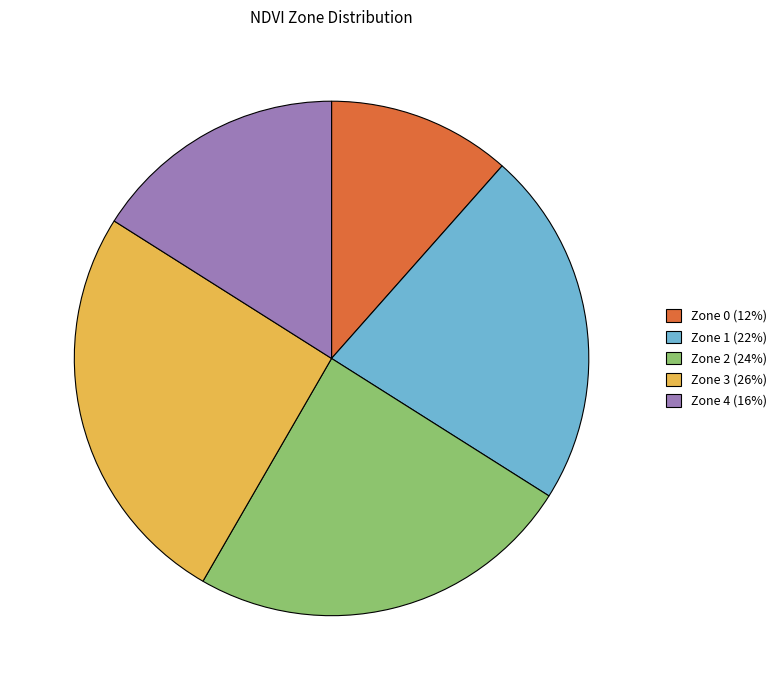

Which has a higher value, Zone 3 or Zone 2?

Zone 3